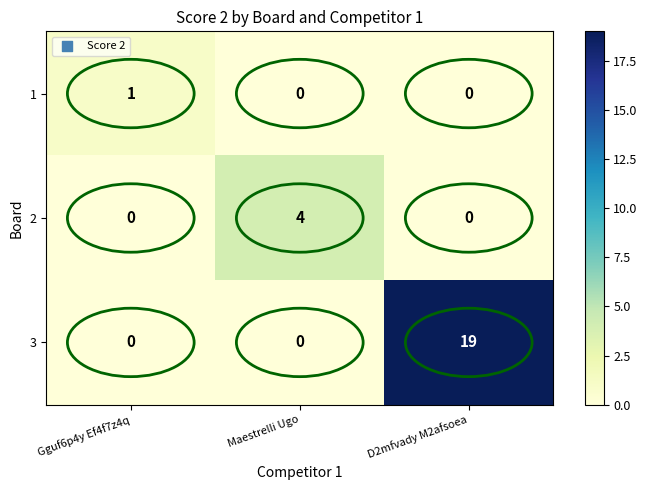

At how many categories does at least one series exceed 5?

1